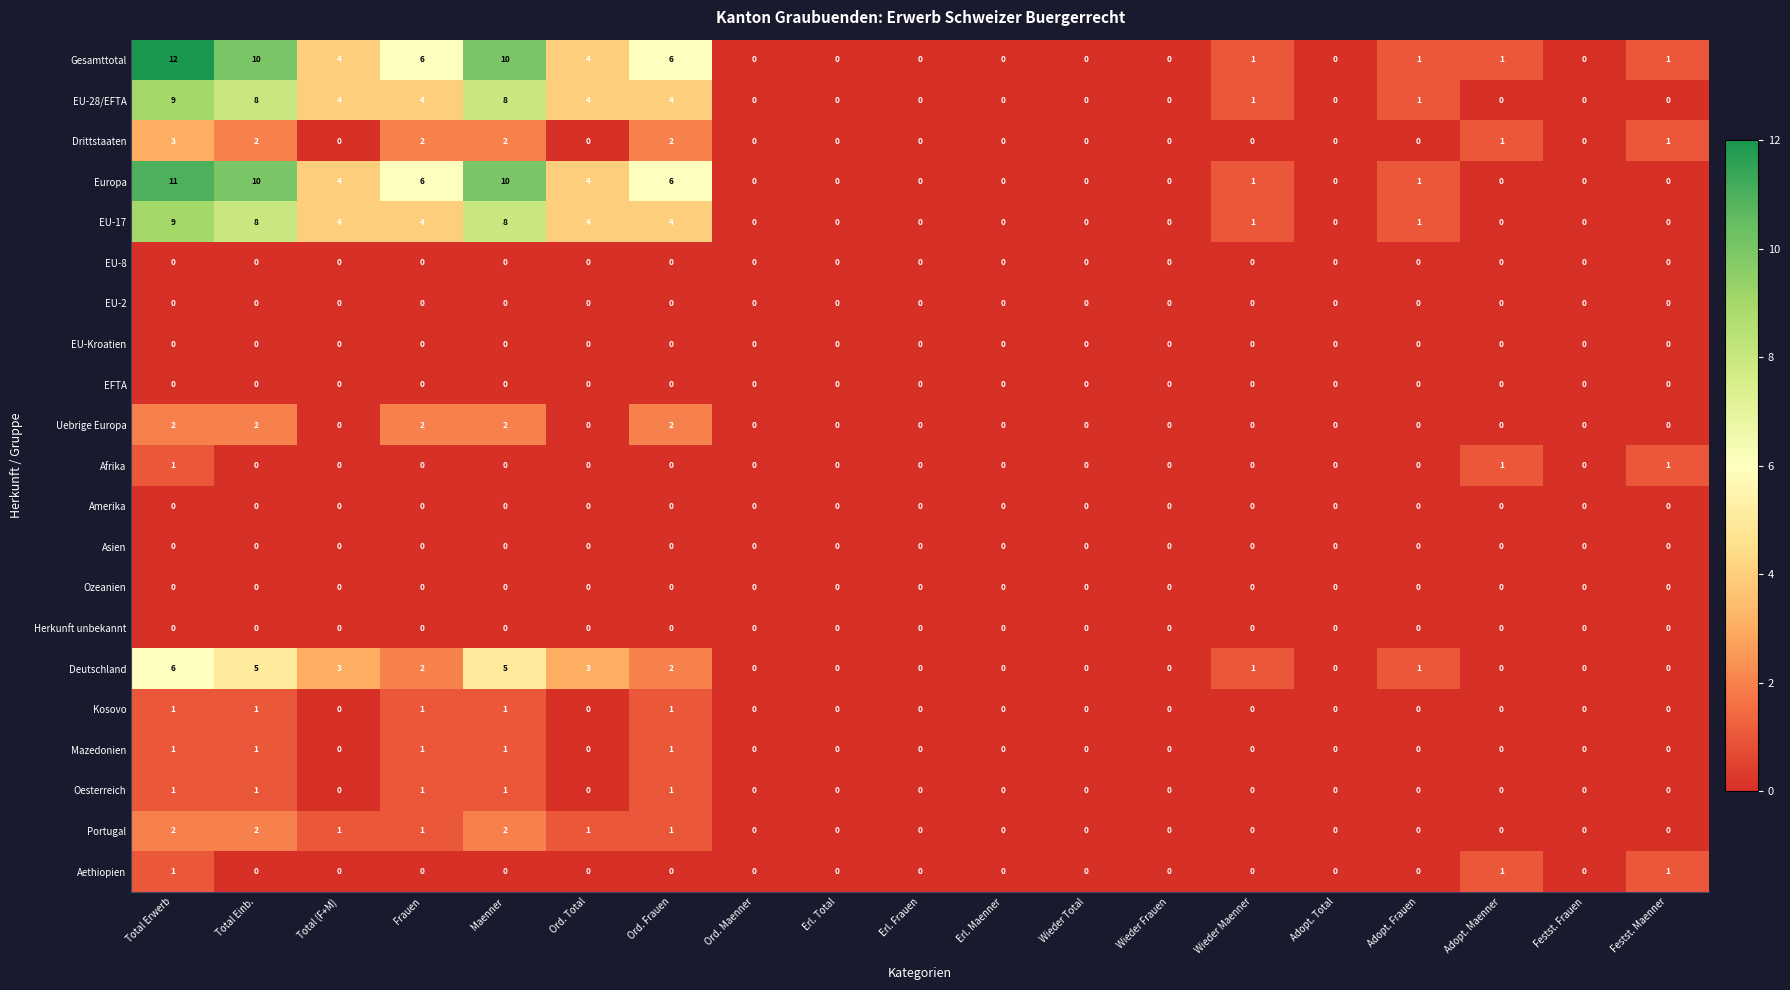

True or false: EU-28/EFTA has a value of 9 at Total Erwerb.

True